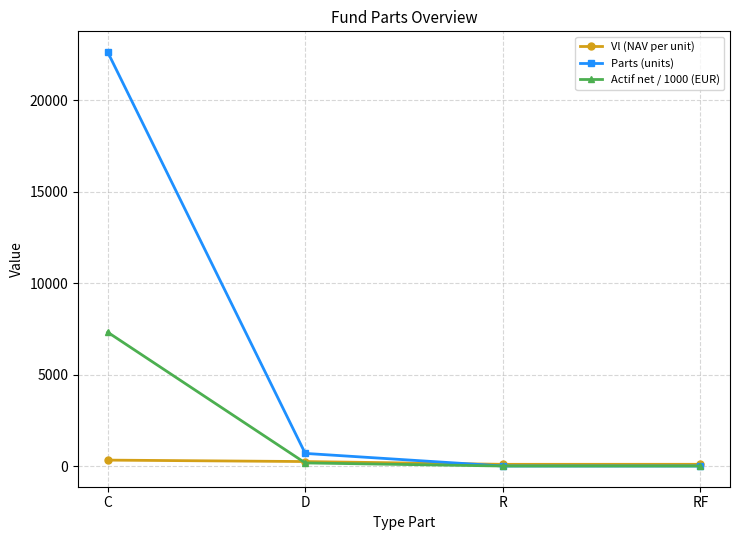

Between D and RF, which series saw the biggest shift?

Parts (units)